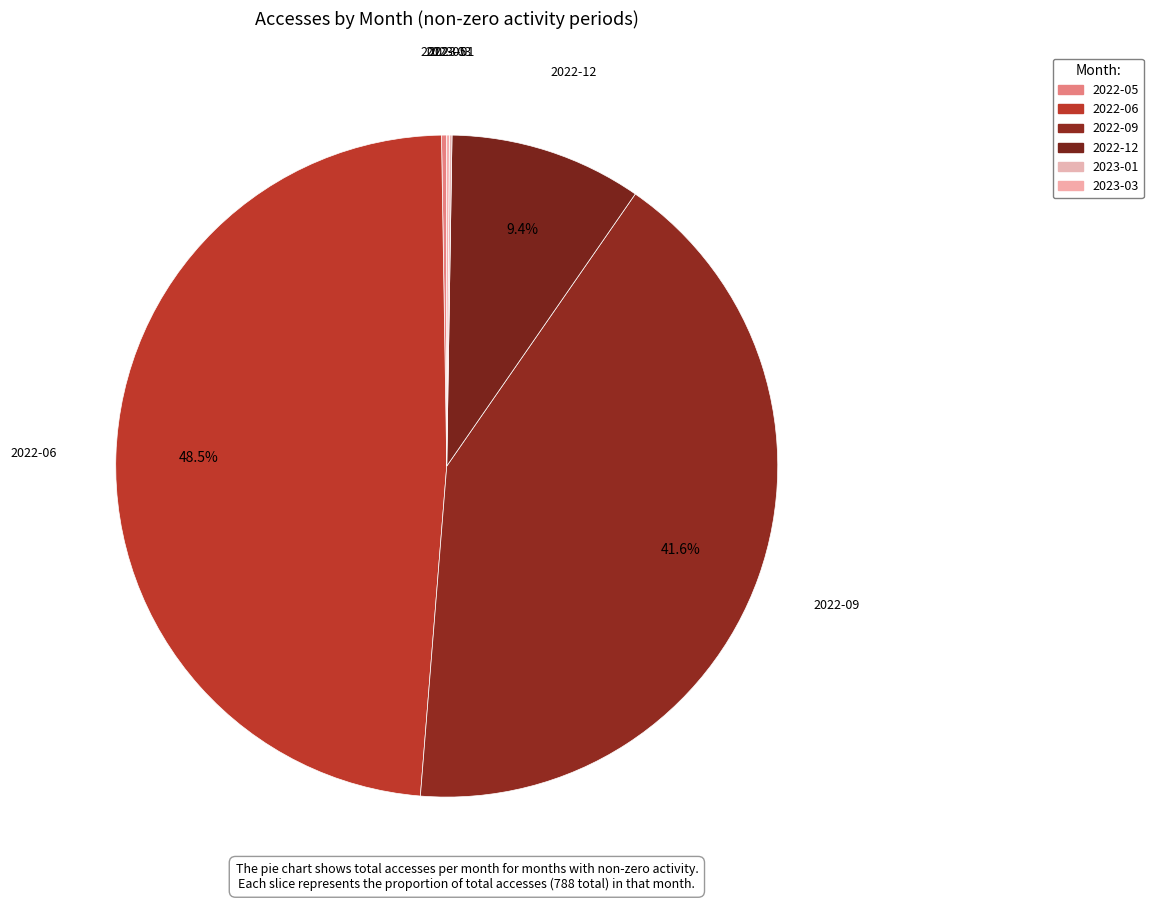

Which category has the biggest portion of the pie?

2022-06